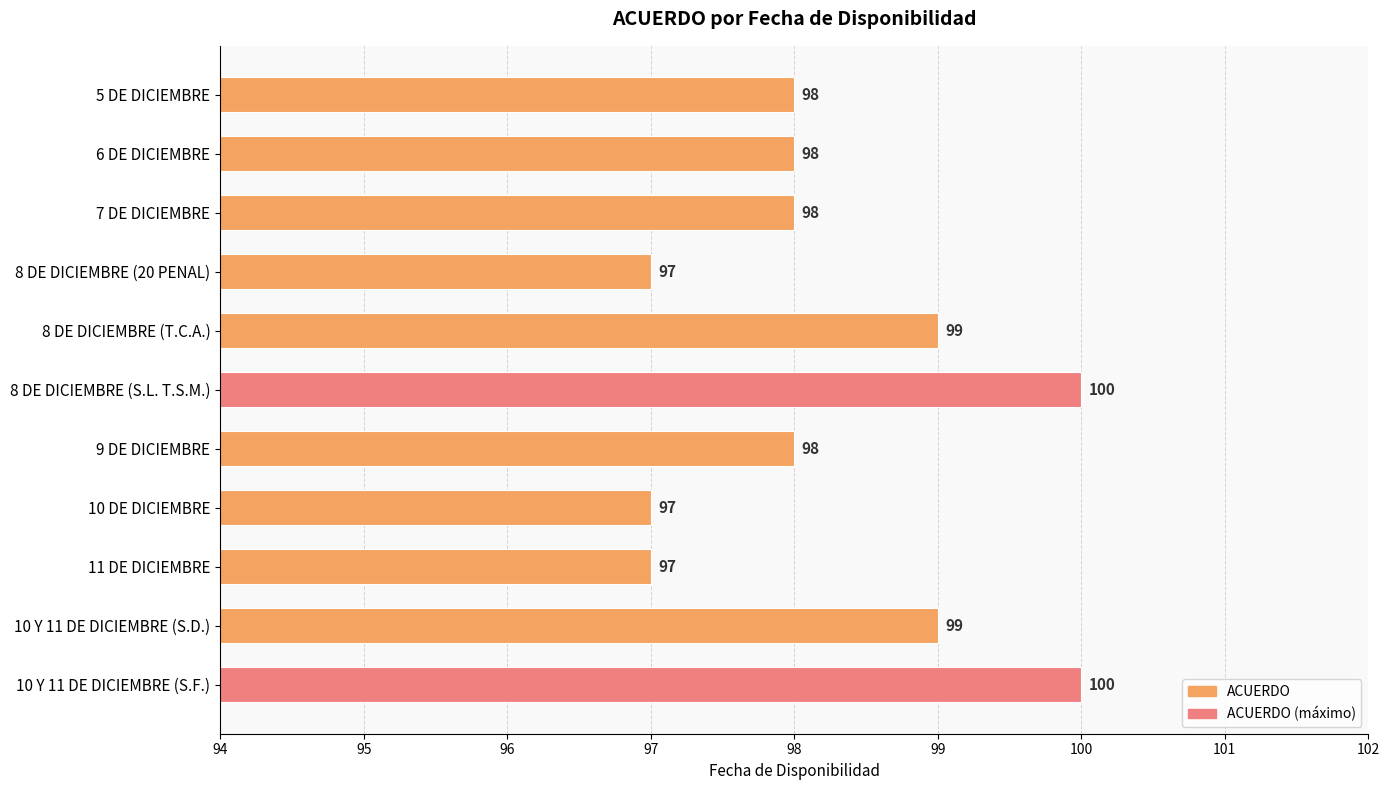

What value does the data have at 10 DE DICIEMBRE?

97